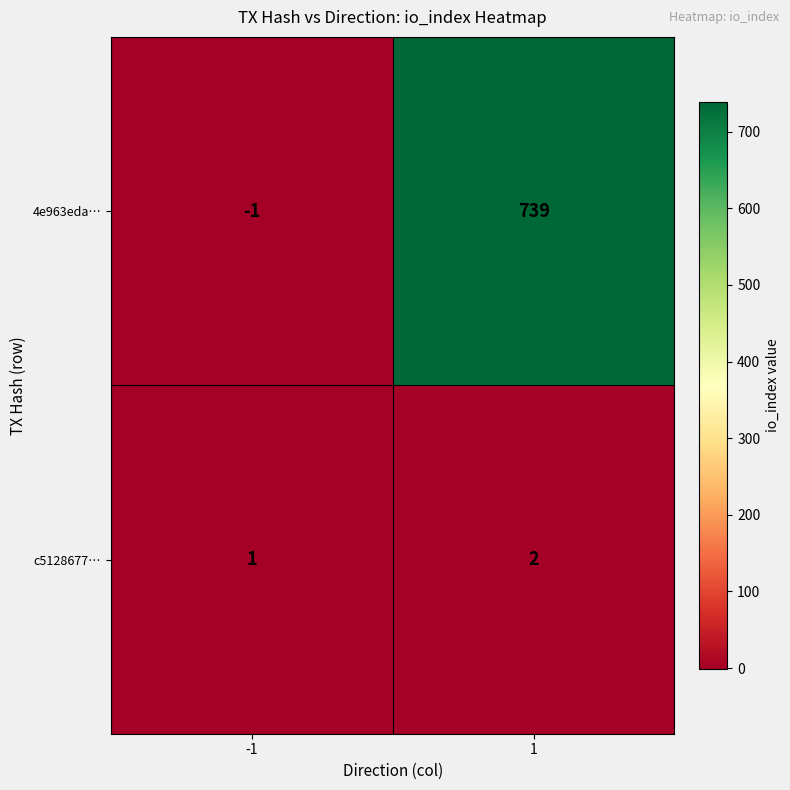

At -1, list the series in order from smallest to largest.

4e963eda…, c5128677…